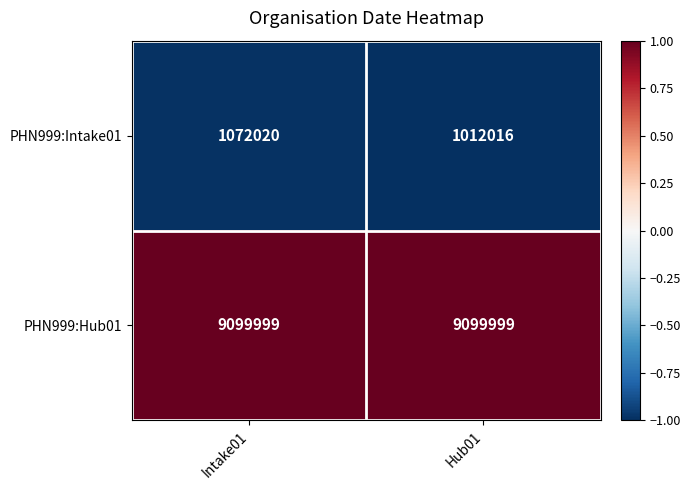

Which series has the largest range (max minus min)?

PHN999:Intake01